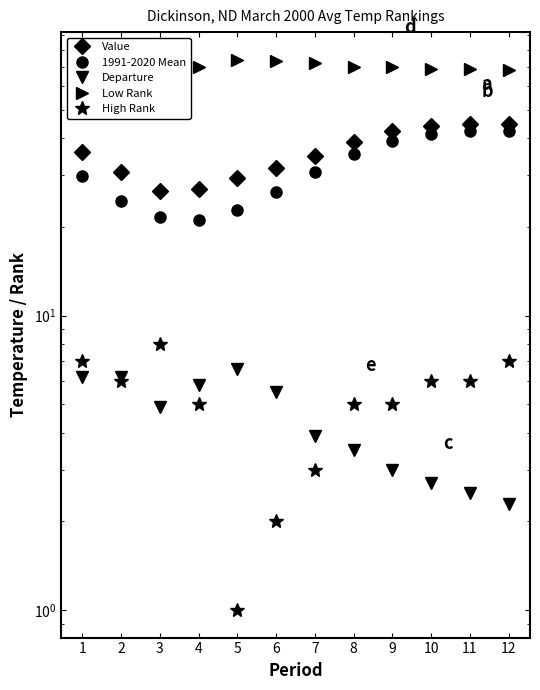

Which category has the highest value in the Low Rank series?

5